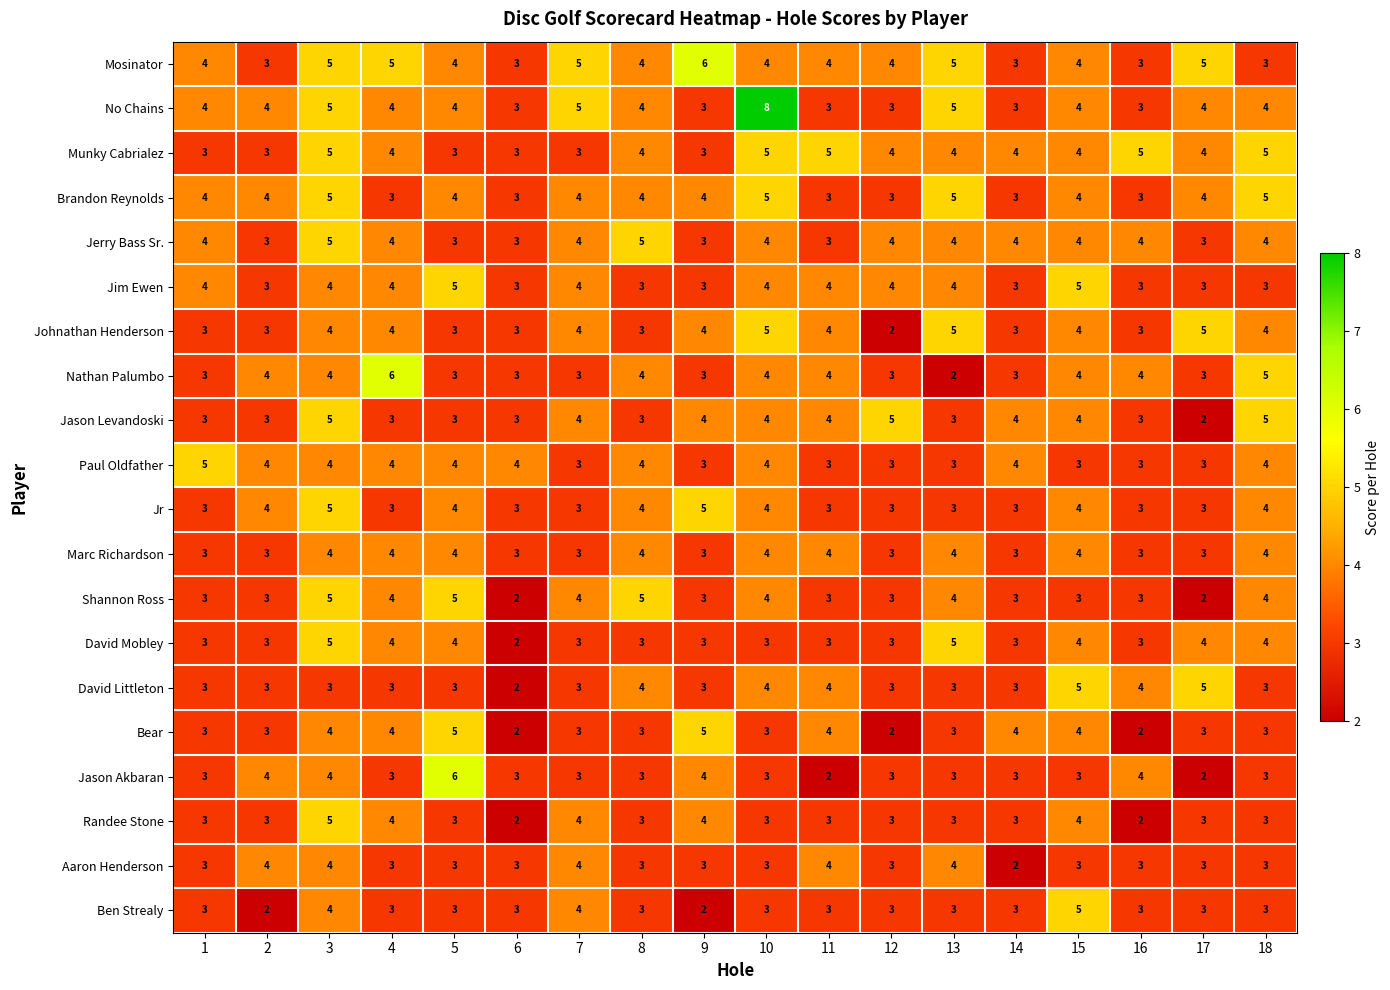

What value does the David Mobley series have at 13?

5